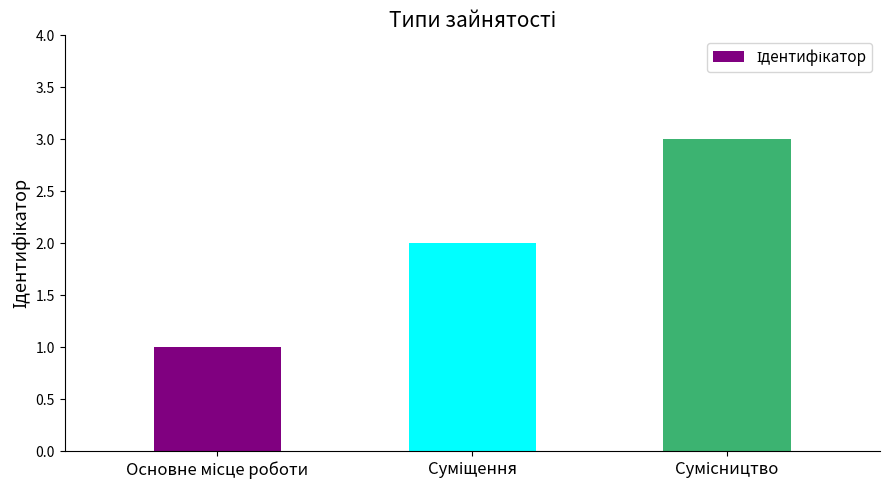

How many bars are there in total?

3